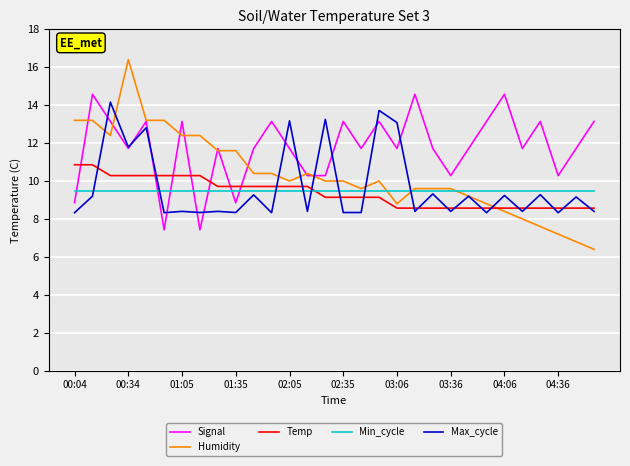

After their last crossing, which series has the higher values: Signal or Min_cycle?

Signal